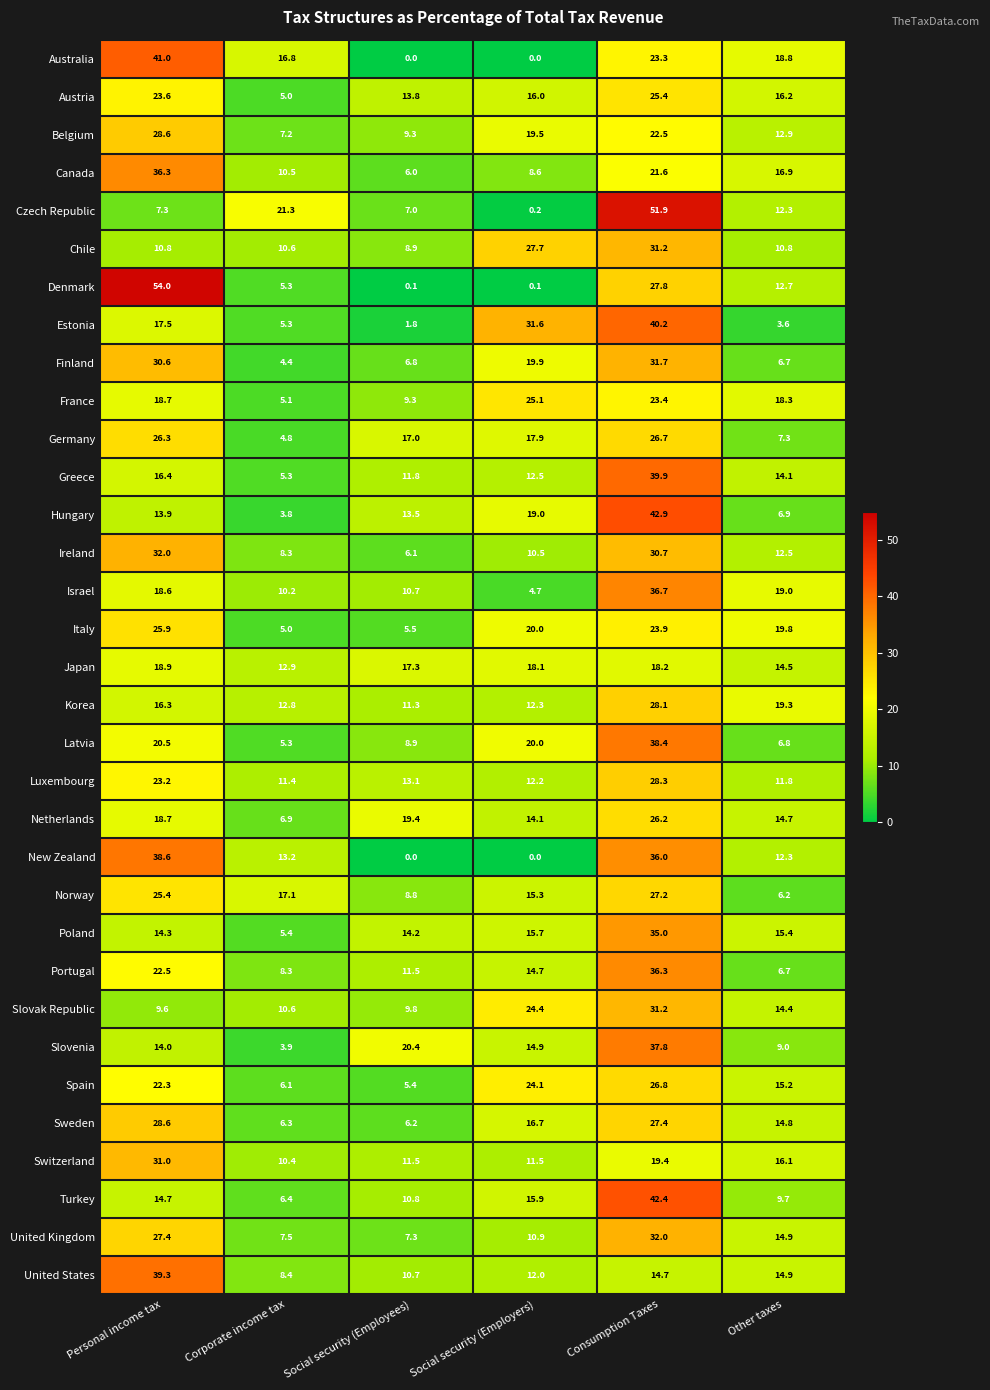

What is the sum of all United States values?

100.0